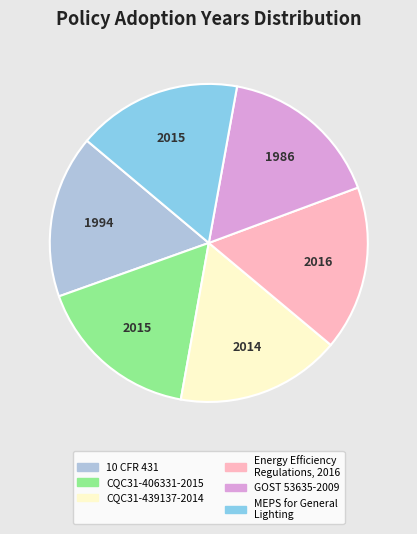

Count the number of slices in the pie.

6